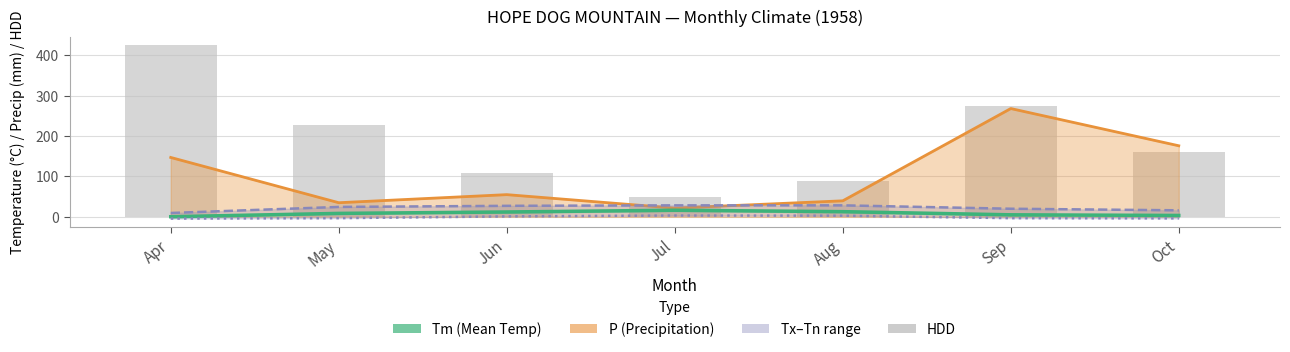

How many distinct data groups are displayed?

4